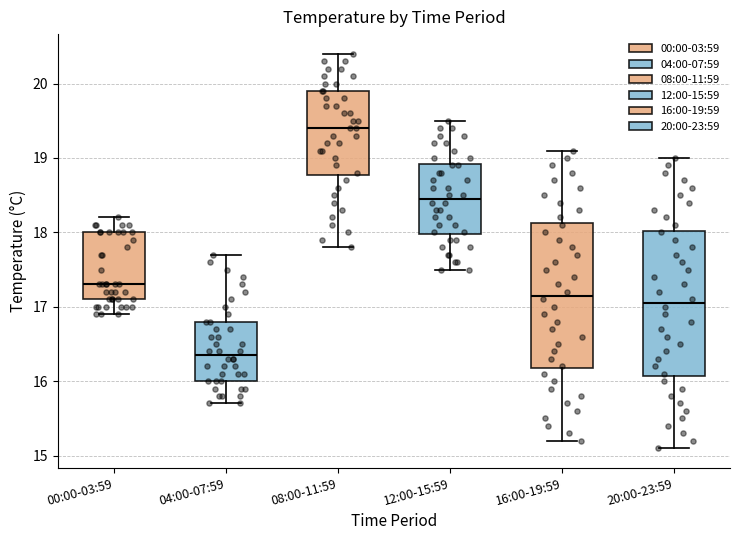

Where is the upper edge of the box for 20:00-23:59 on the y-axis? The values are not printed on the chart, so give them approximately, as read against the axis.

18.0